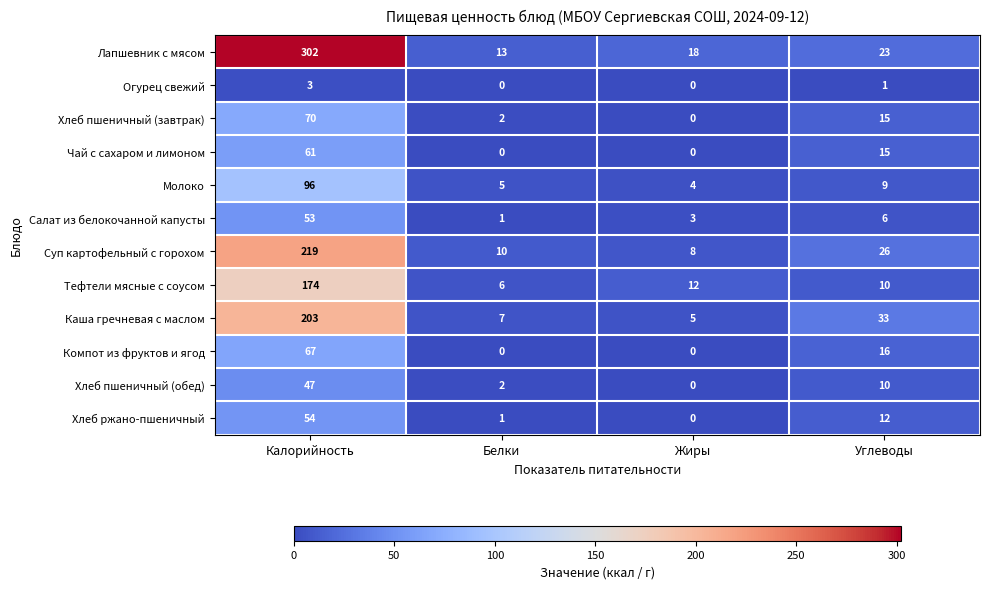

Count the number of data series in this chart.

12